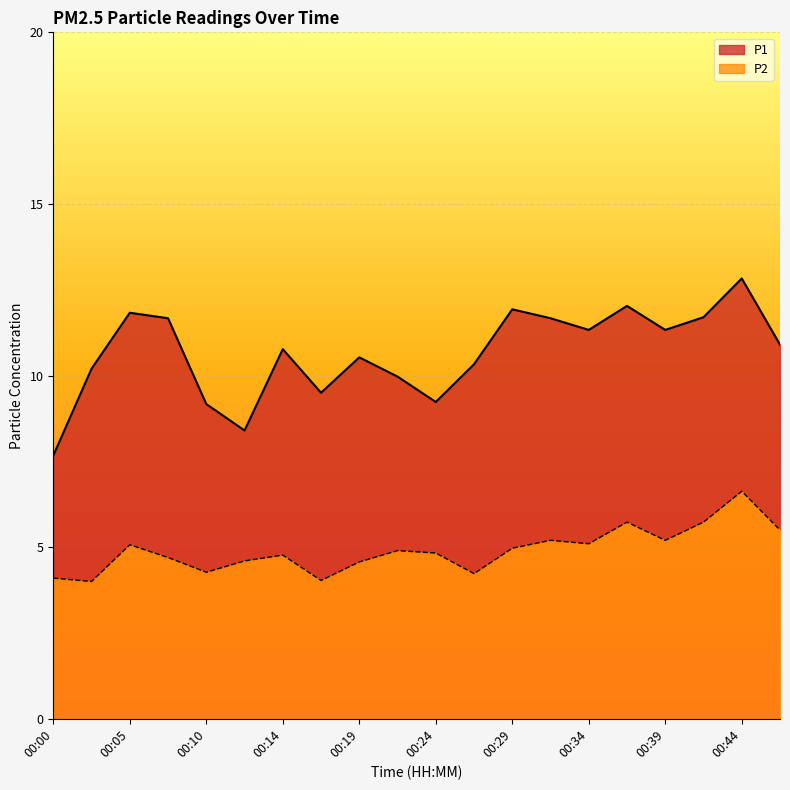

What is the maximum value for P2?

6.6